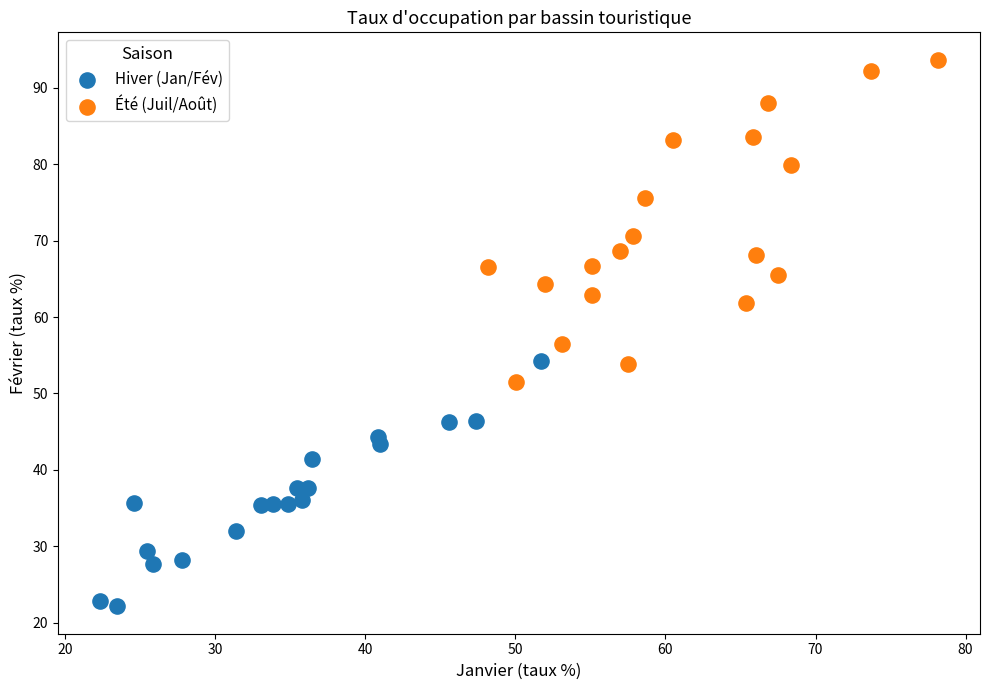

What are all the series names shown in the legend?

Hiver (Jan/Fév), Été (Juil/Août)